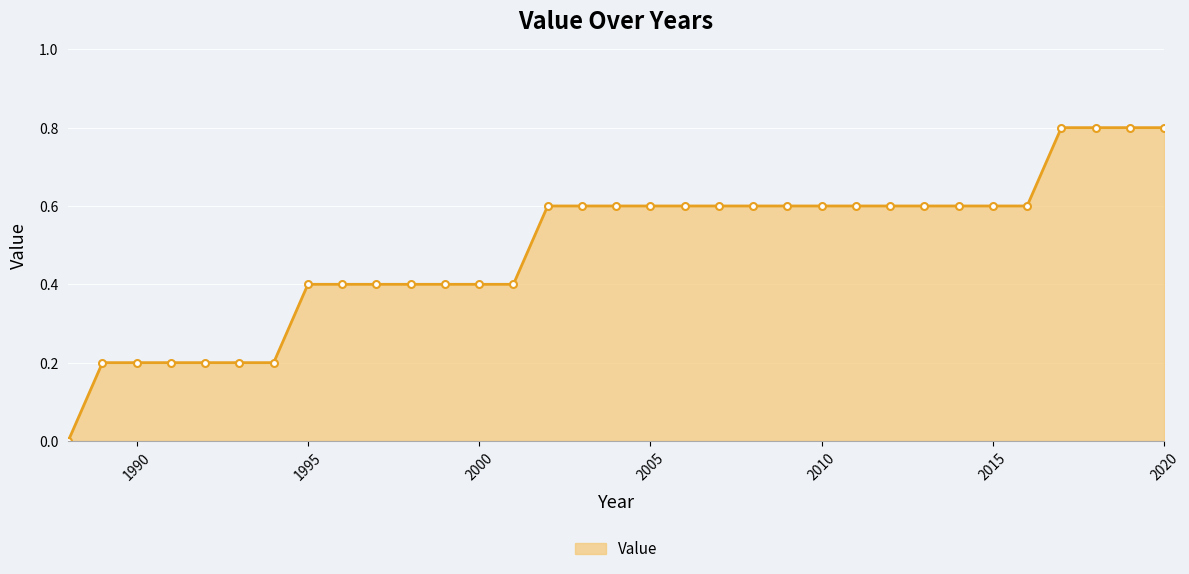

What is the greatest value displayed?

0.8